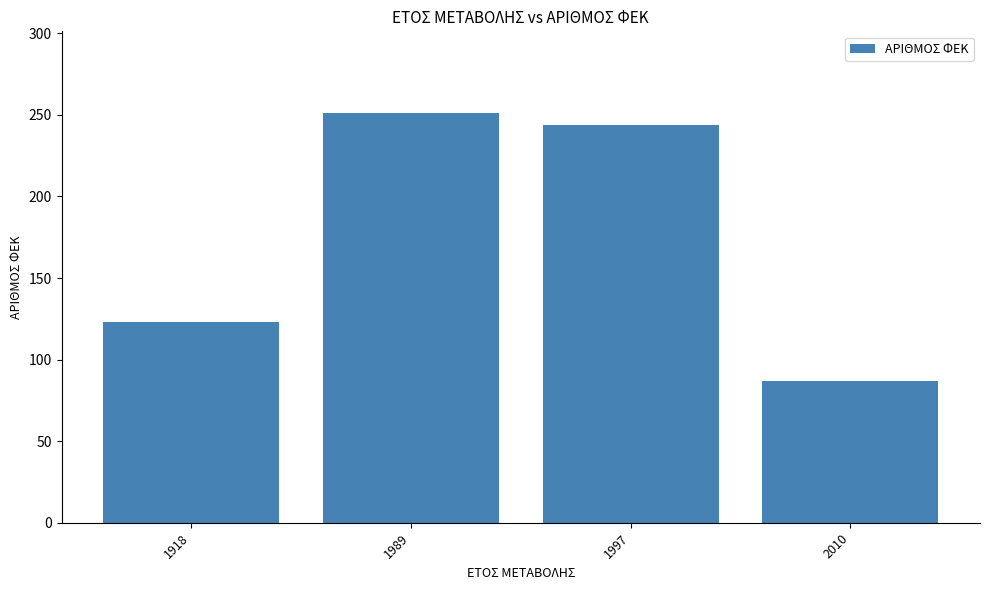

Read the value at 1989, to the nearest 5.

250